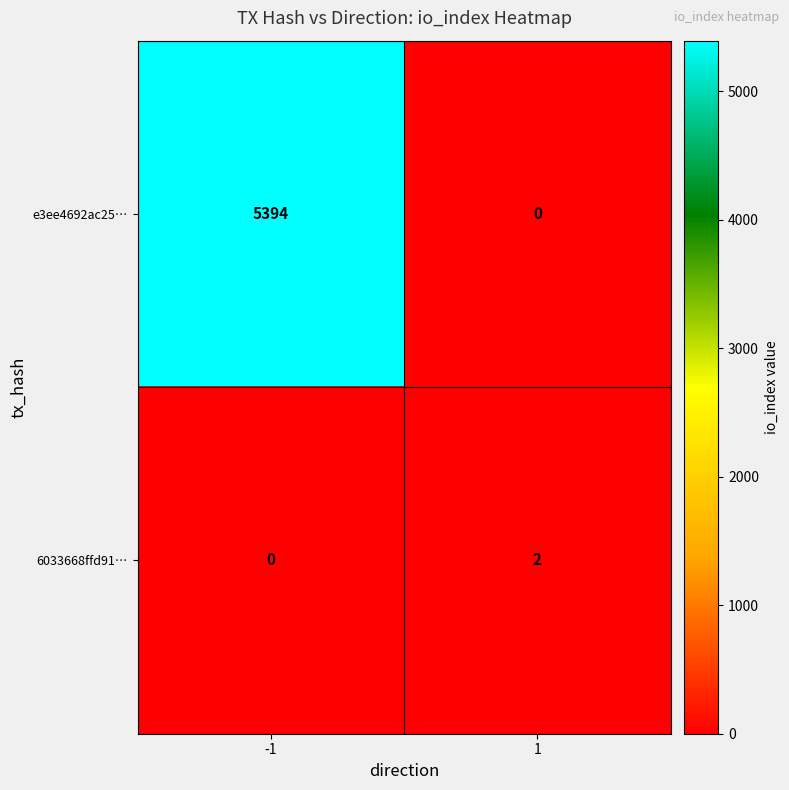

How many data points does each series have?

2